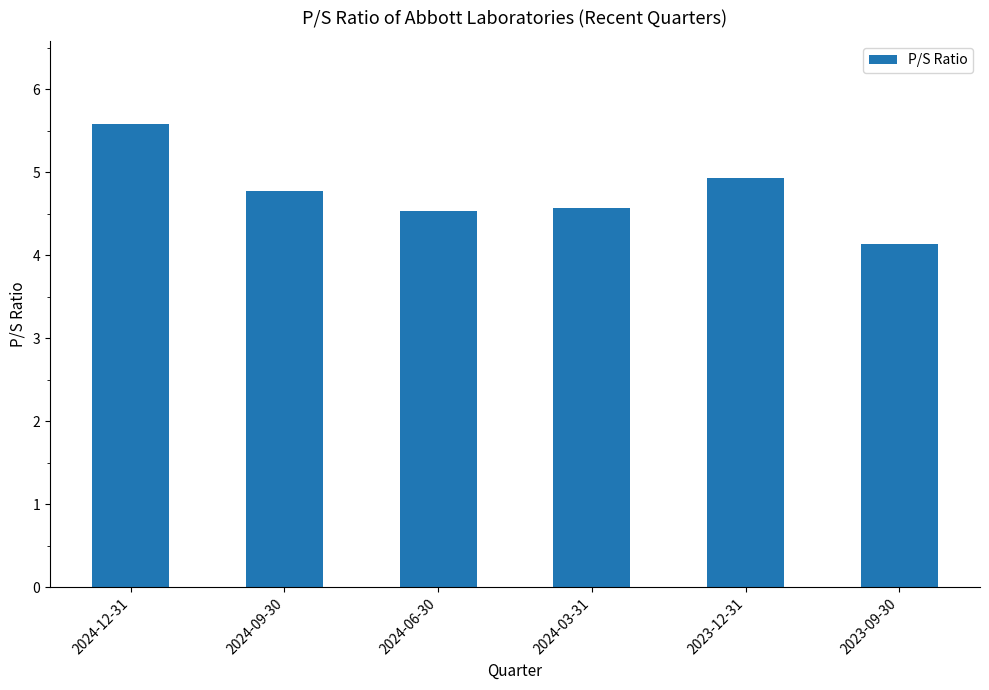

What is the sum of the values at 2024-06-30 and 2024-09-30?

9.3